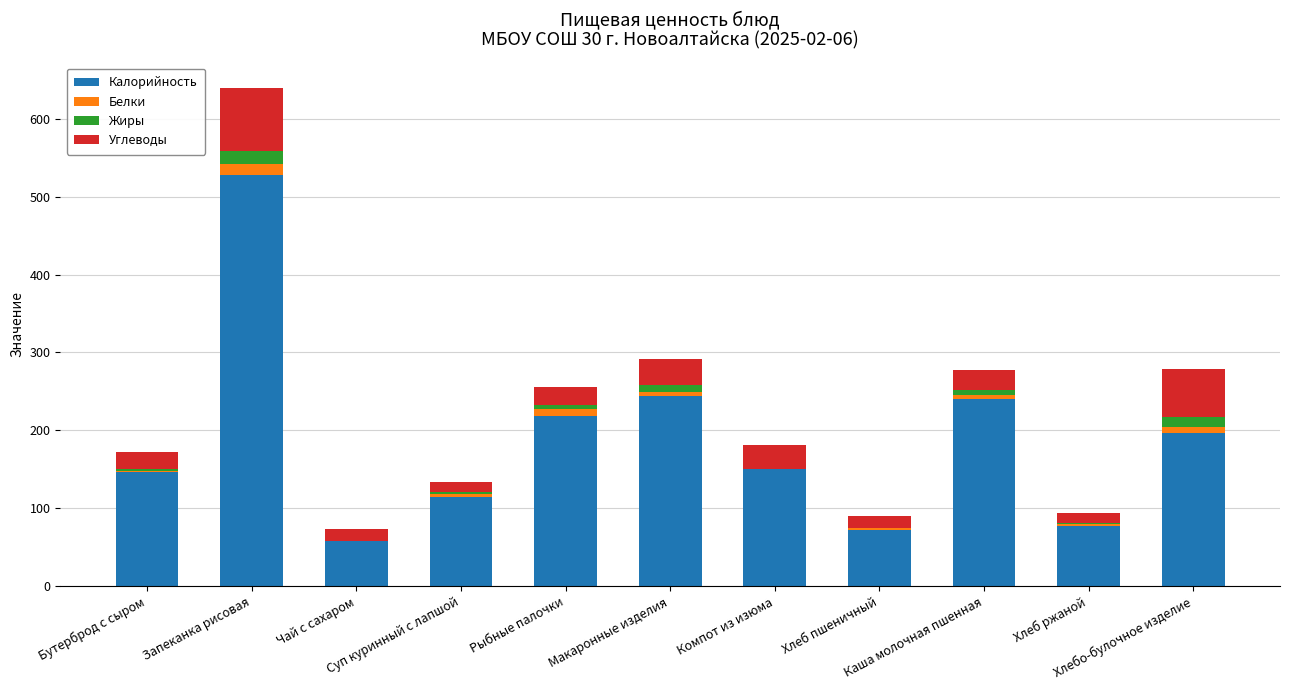

How many series are shown in this chart?

4